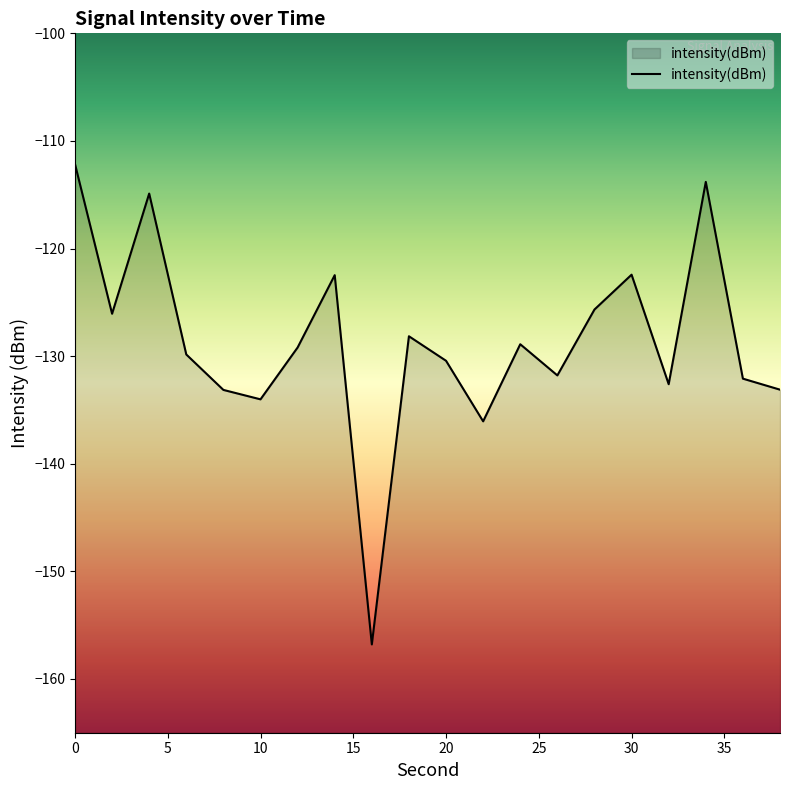

How many lines are shown in the chart?

1